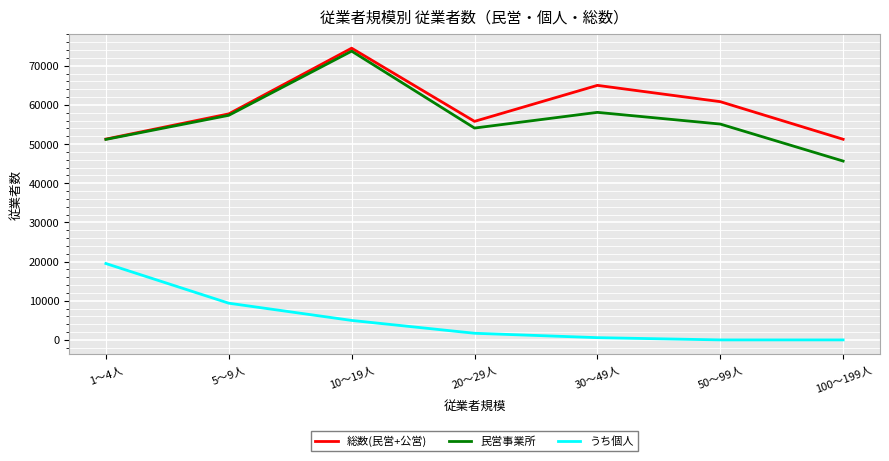

What is the spread (max minus min) of values at 100～199人?

51234